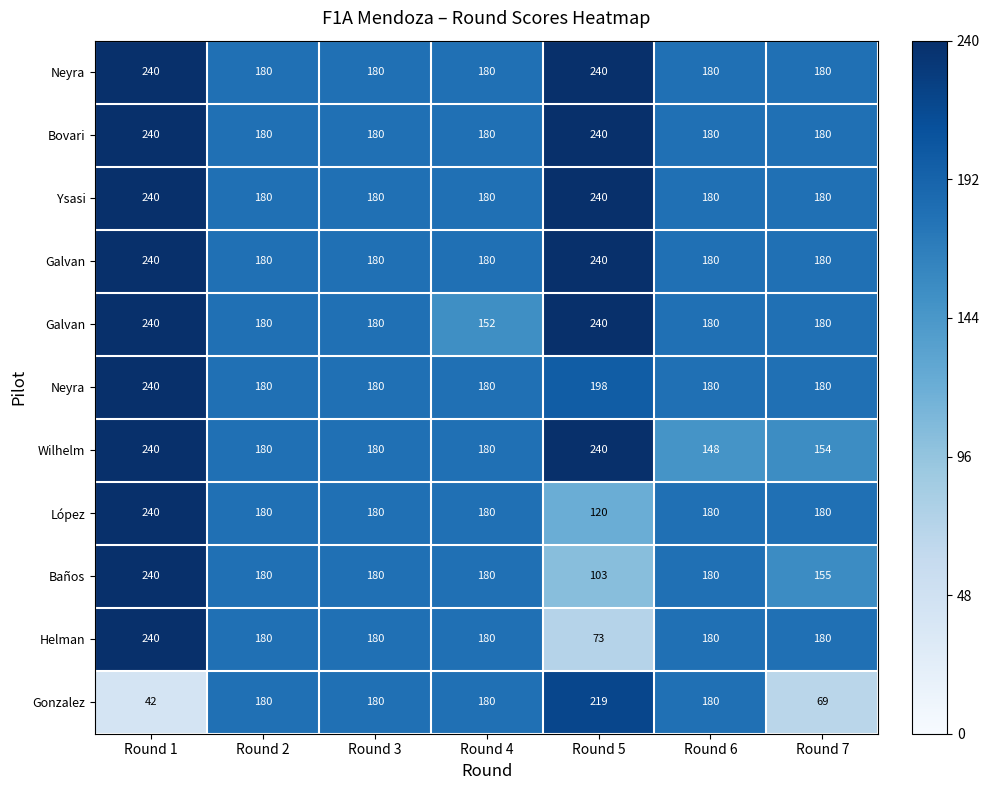

Which has a higher value, Round 5 or Round 2?

Round 5